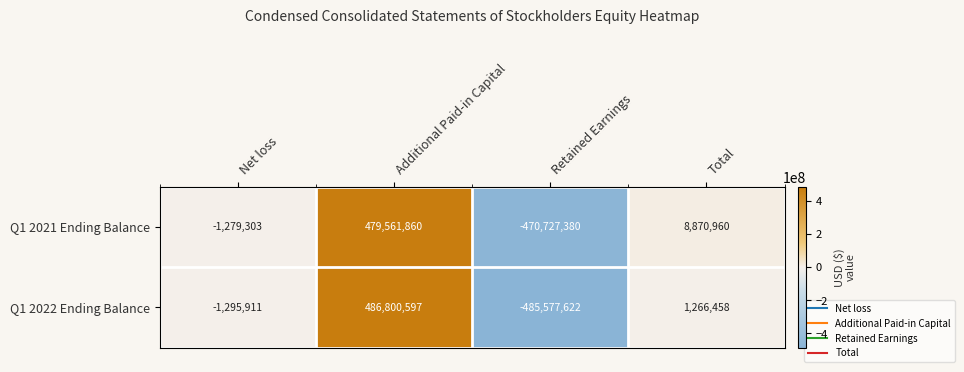

Is it true that Q1 2022 Ending Balance equals 280165186 at Additional Paid-in Capital?

False